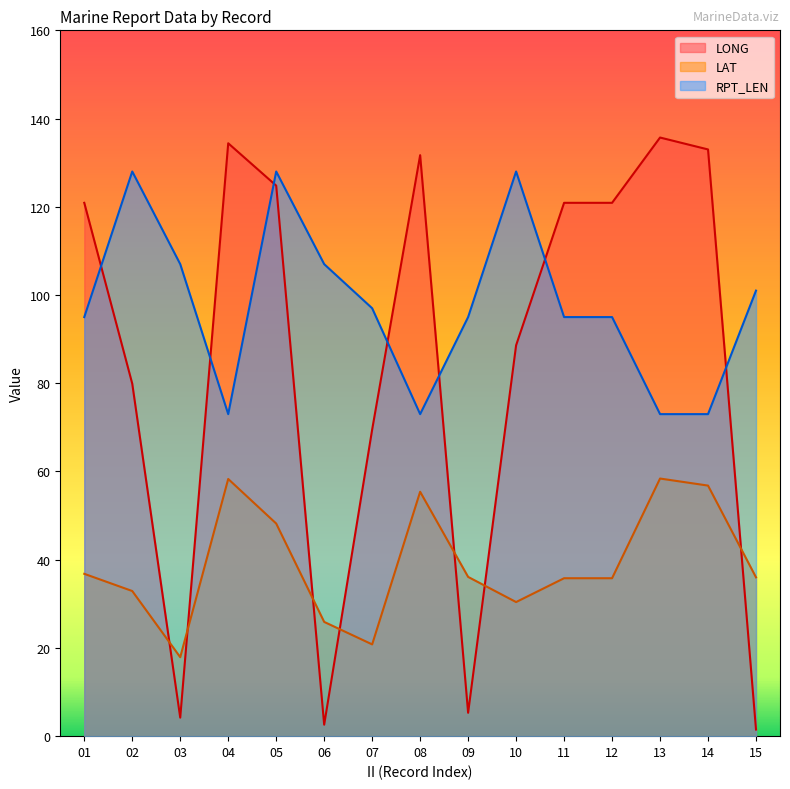

What is the highest value of the LAT series?

58.4